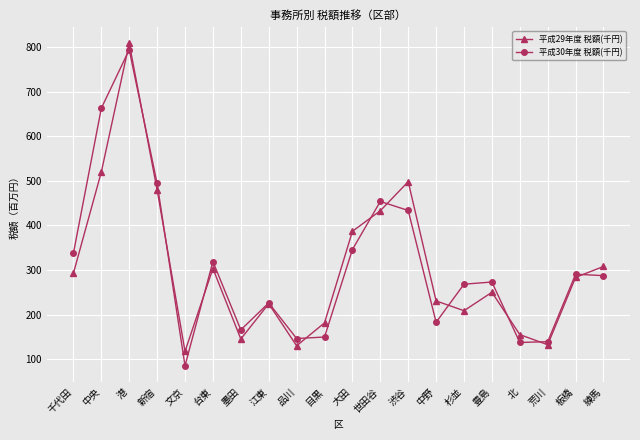

What is the difference between the 平成29年度 税額(千円) values at 世田谷 and 豊島?

182741